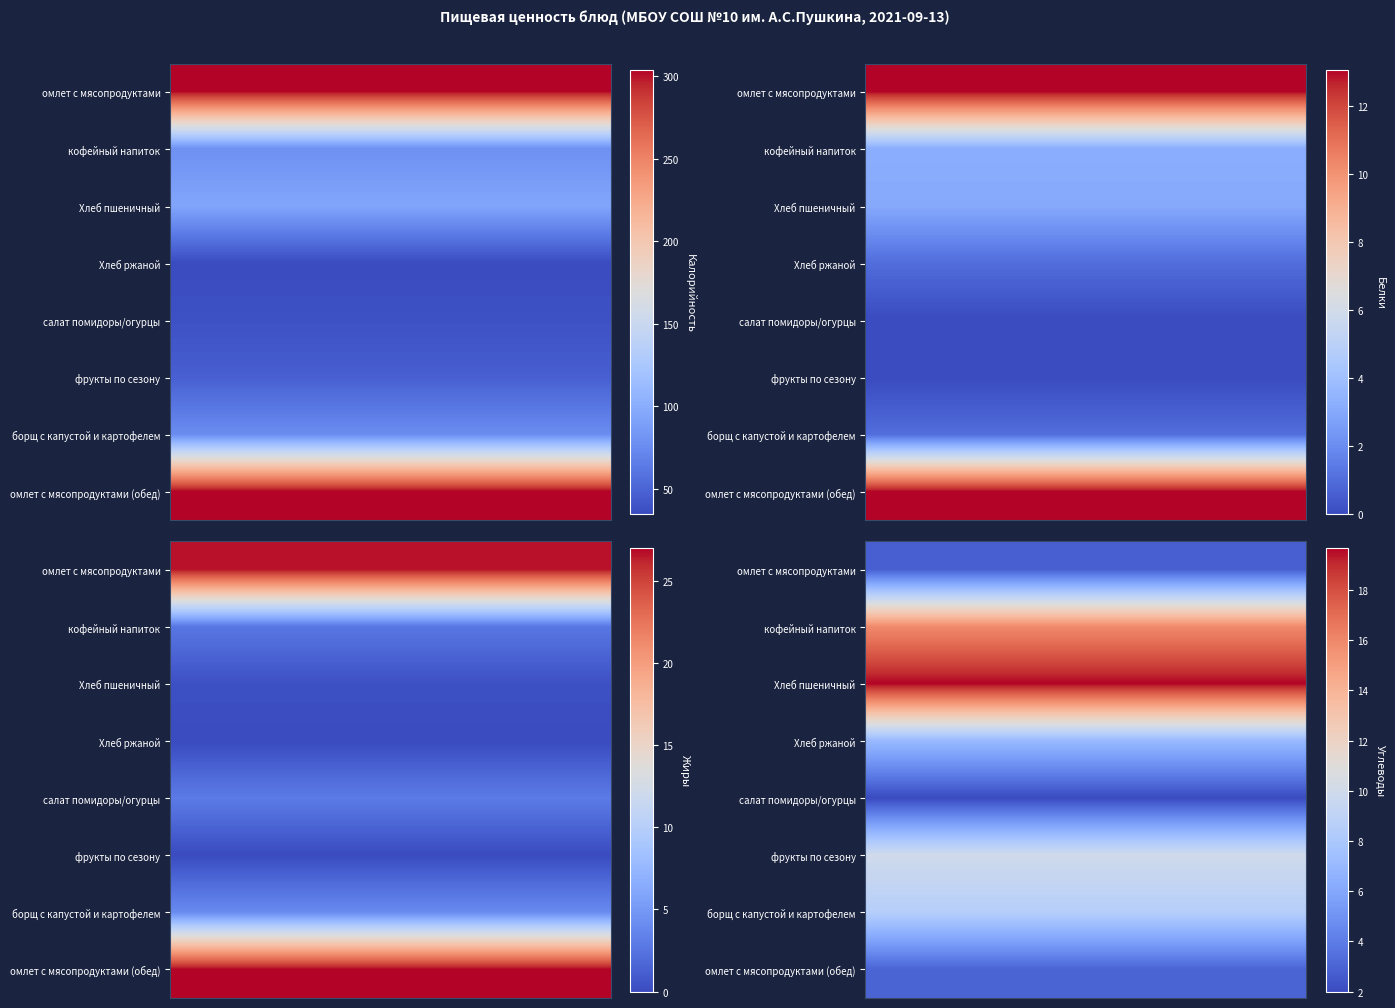

The фрукты по сезону series shows -19.3 at Белки. True or false?

False